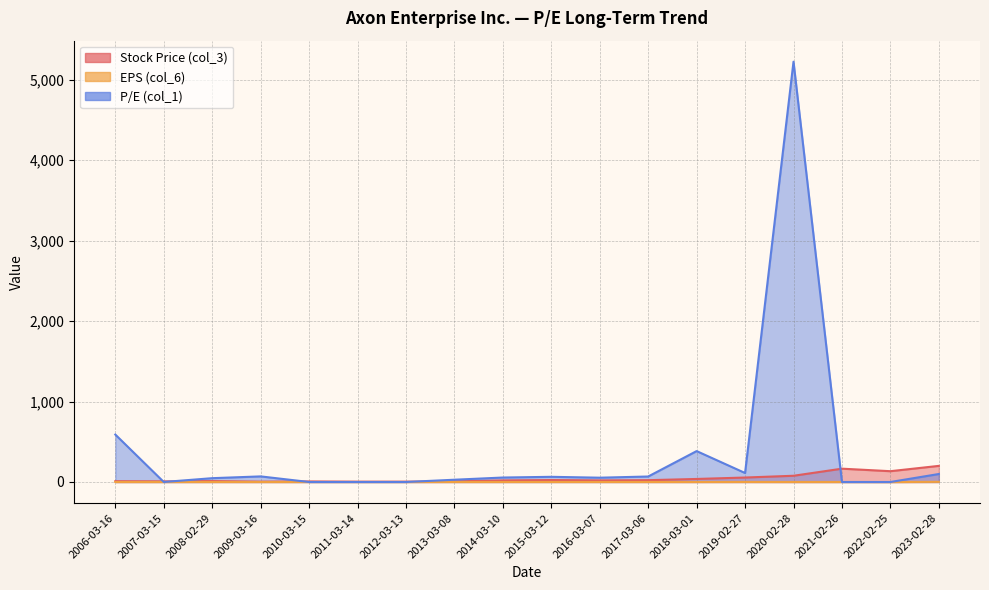

Count the number of categories in the chart.

18